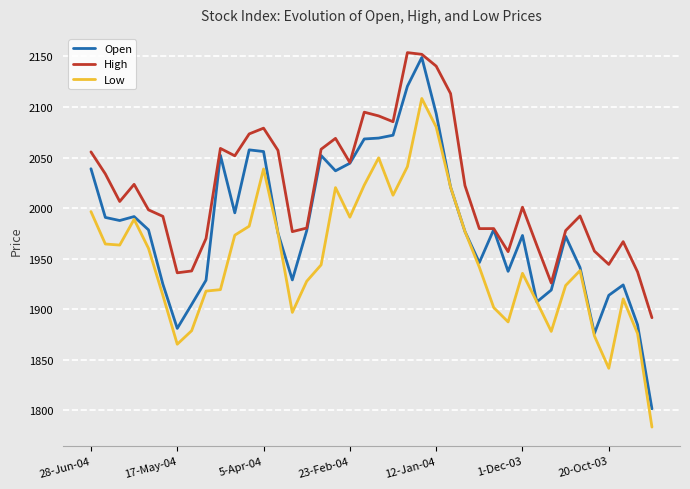

True or false: High and Low intersect in this chart.

False